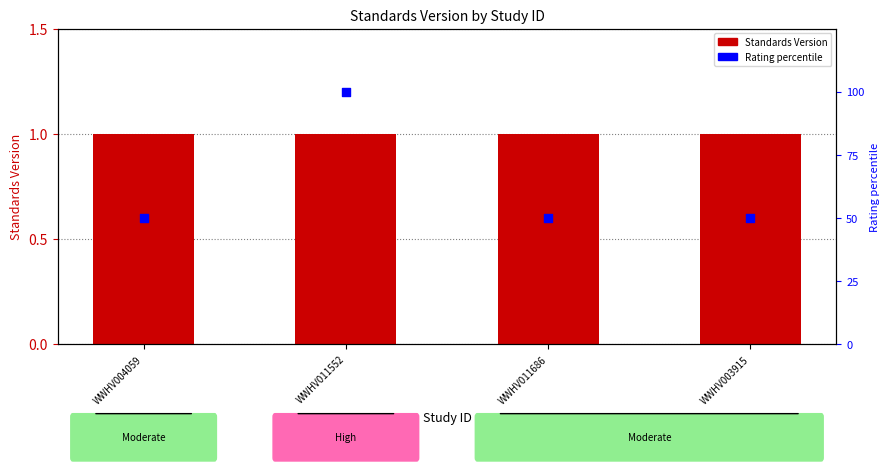

What is the total value across all series at WWHV011686?

51